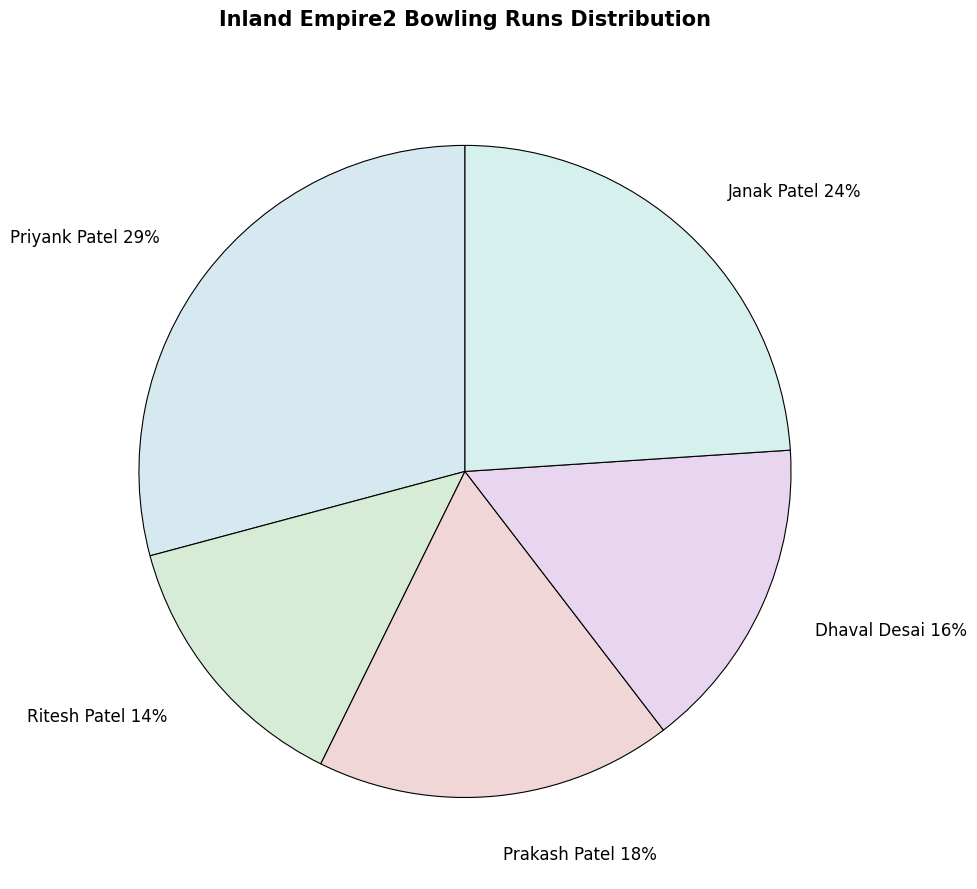

Rank the categories by value from highest to lowest.

Priyank Patel, Janak Patel, Prakash Patel, Dhaval Desai, Ritesh Patel